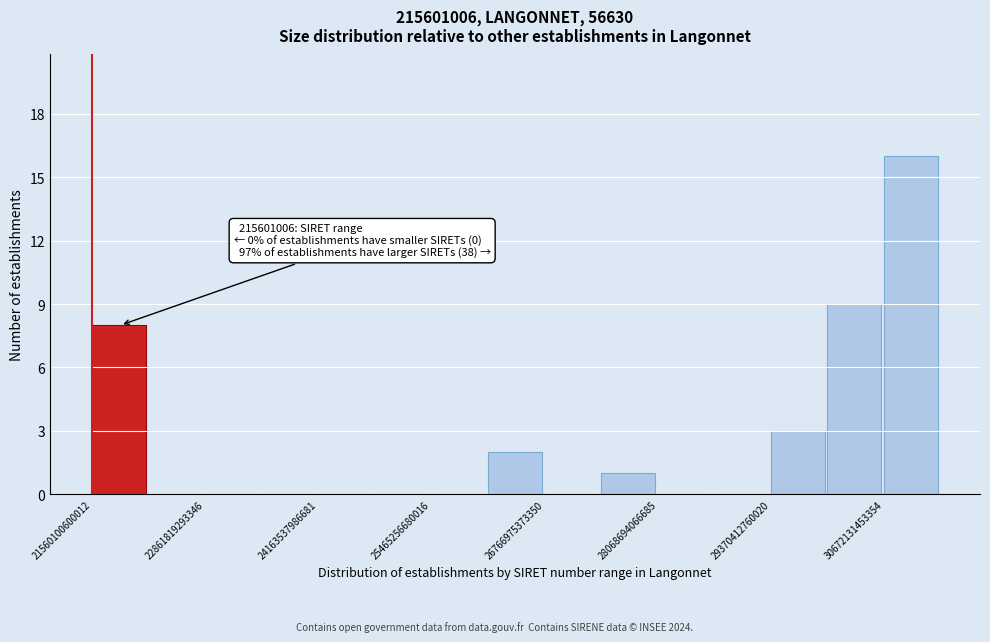

Around what value on the x-axis is the tallest bar? Give the approximate position of its centre, as read against the axis.

31000000000000